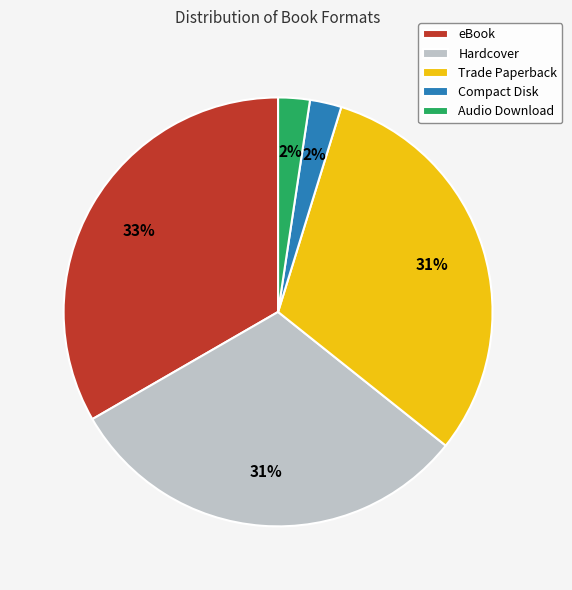

To the nearest percent, what is the average slice percentage?

20%